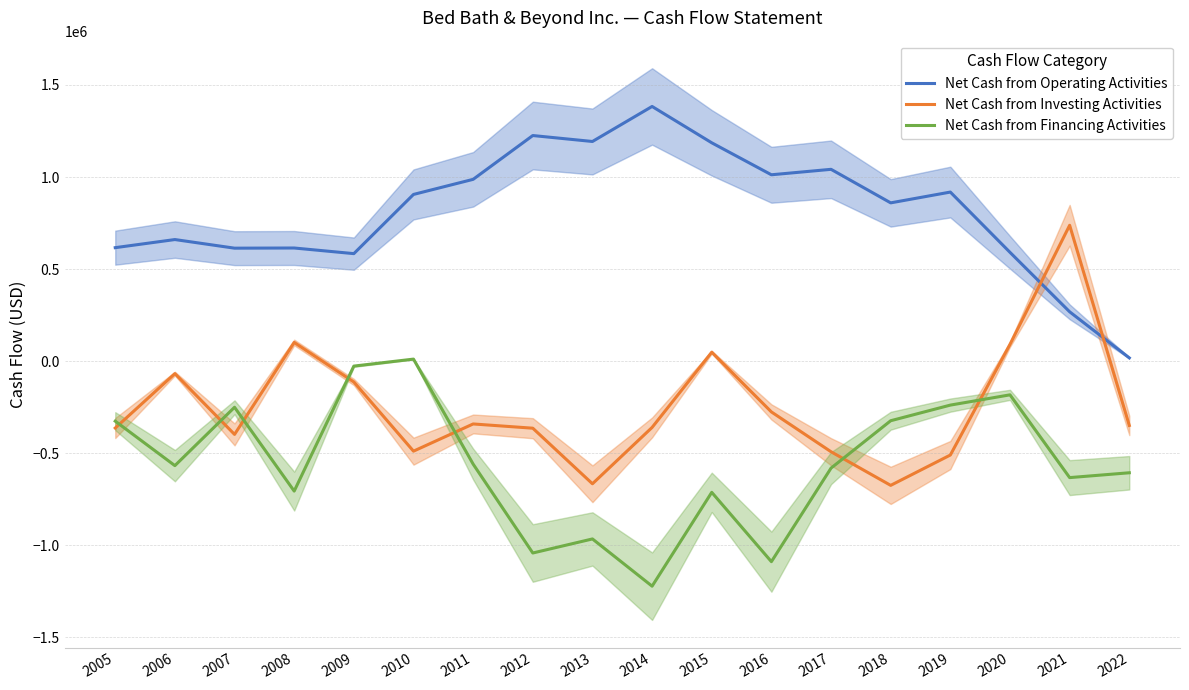

What is the sum of the Net Cash from Investing Activities values at 2008 and 2009?

-11397